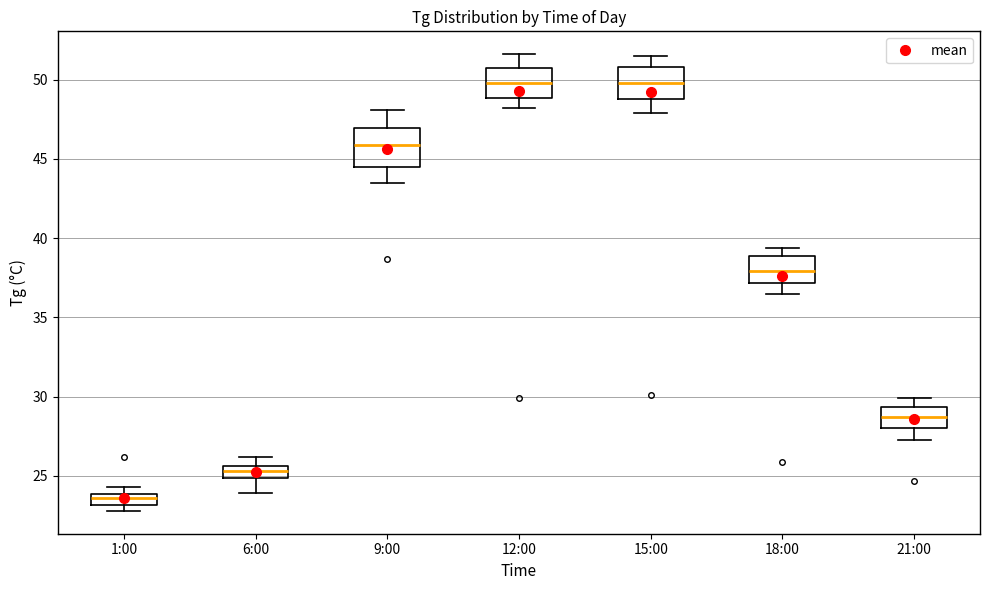

Where is the lower edge of the box for 9:00 on the y-axis? The values are not printed on the chart, so give them approximately, as read against the axis.

44.5